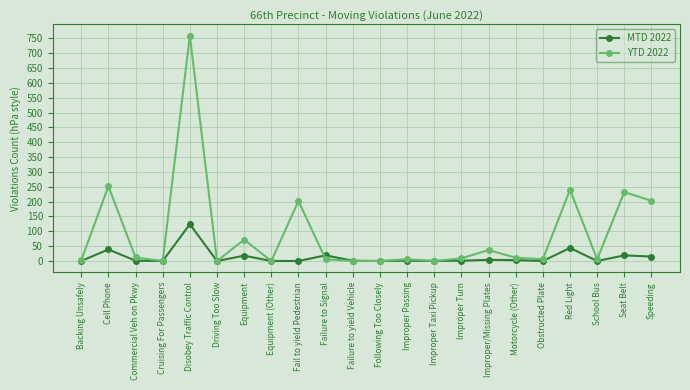

Does the chart have visible grid lines?

Yes